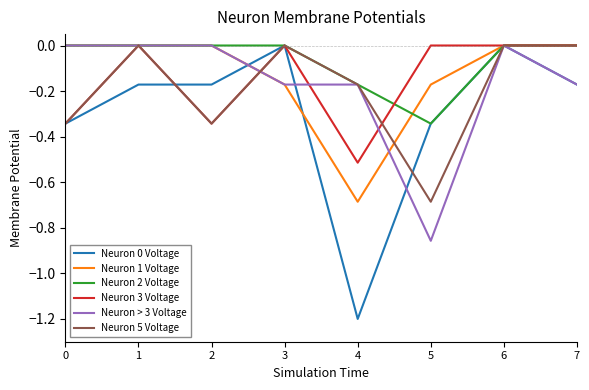

Which series has the largest total across all categories?

Neuron 2 Voltage